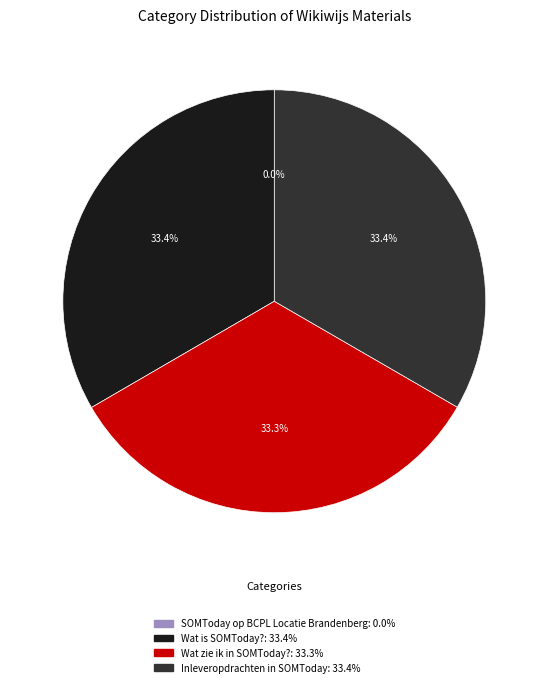

What is the ratio of the value at Wat zie ik in SOMToday? to the value at Wat is SOMToday??

1.0